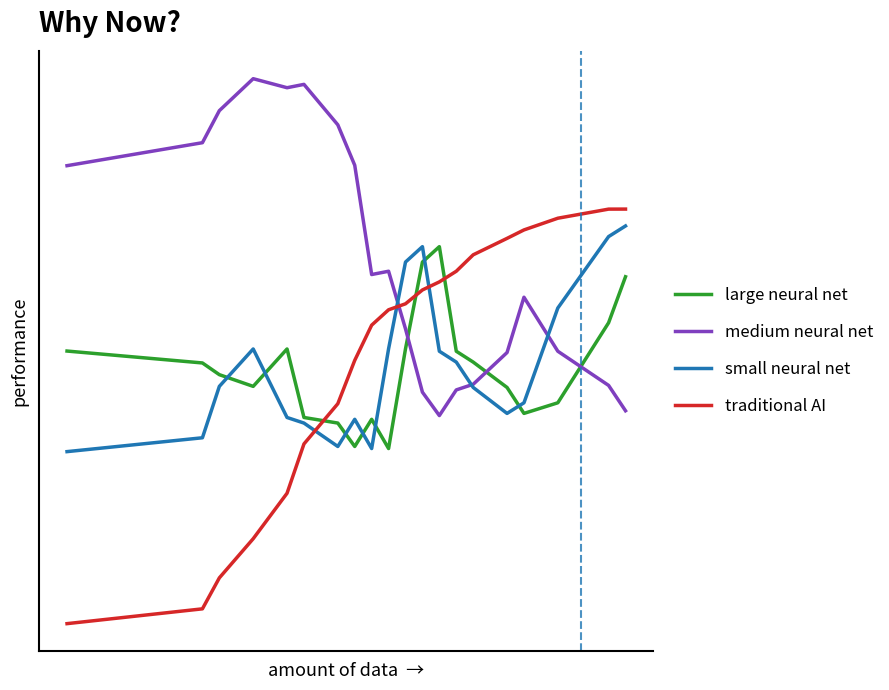

At how many categories does at least one series exceed 7949?

20